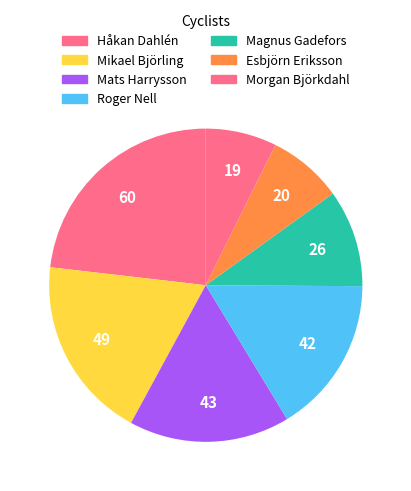

Combined, what portion of the pie is Roger Nell and Mikael Björling?

35.1%